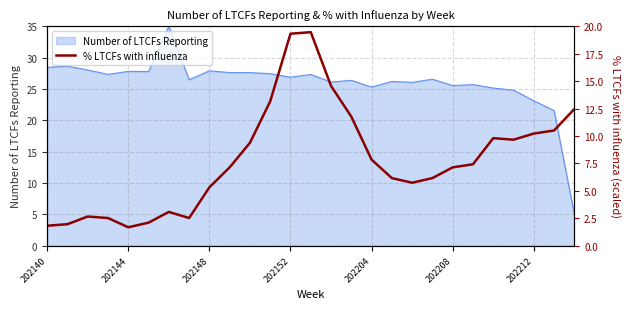

How many points are higher than both their immediate neighbors (excluding endpoints)?

4